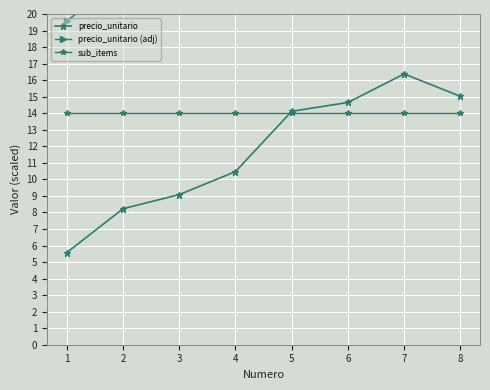

The value of sub_items at 3 is 14.0. True or false?

True